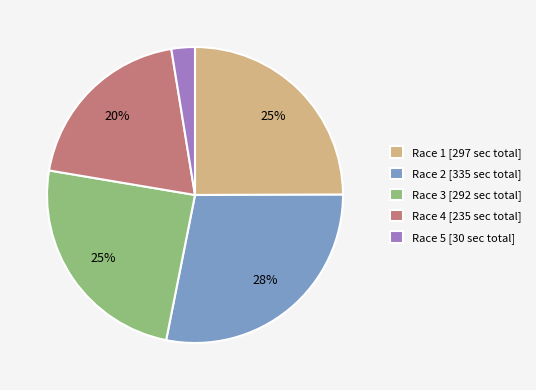

Count the number of slices in the pie.

5